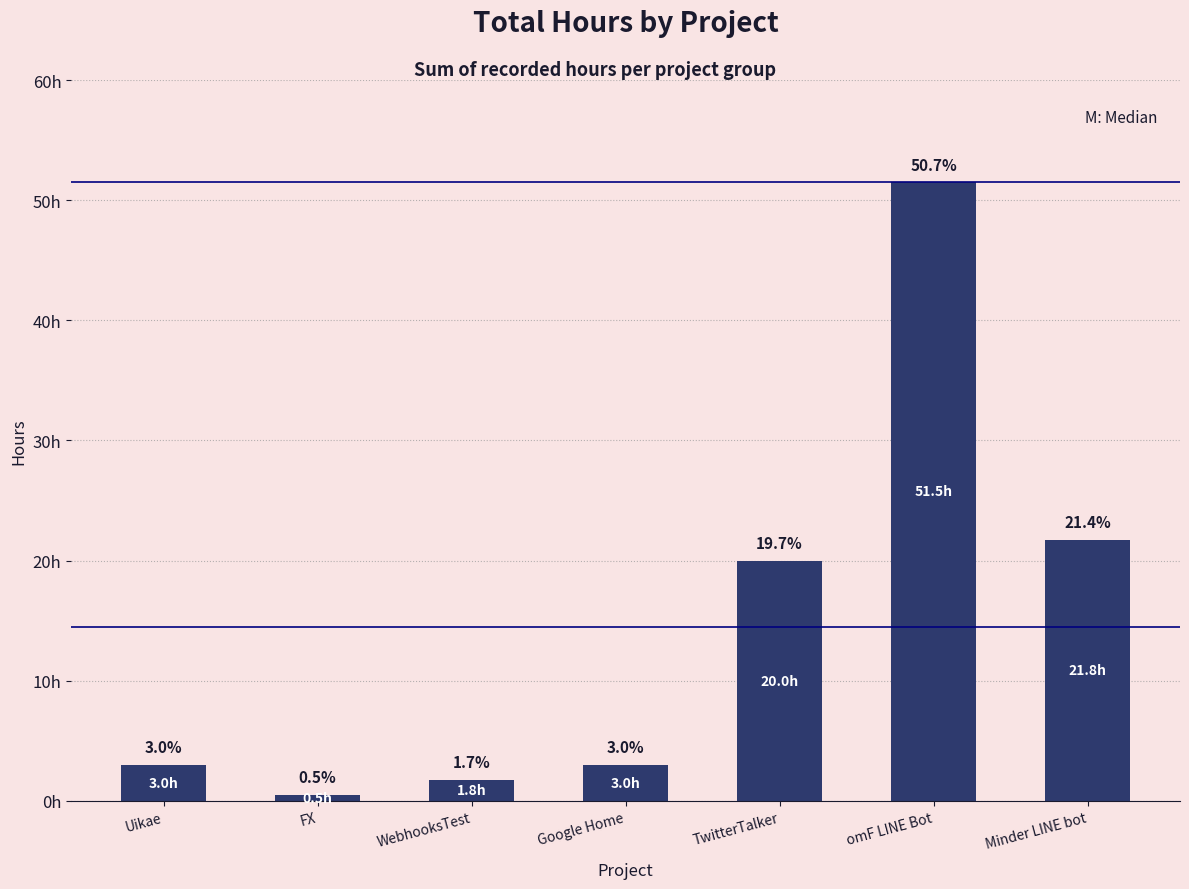

At which label is the value closest to 26?

Minder LINE bot